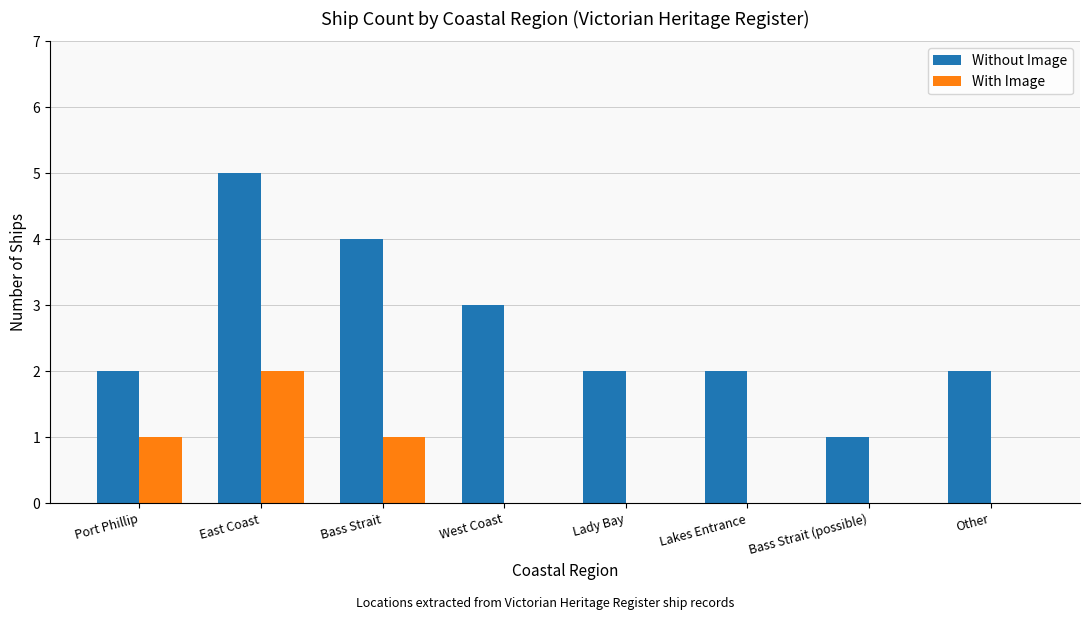

What are all the series names shown in the legend?

Without Image, With Image